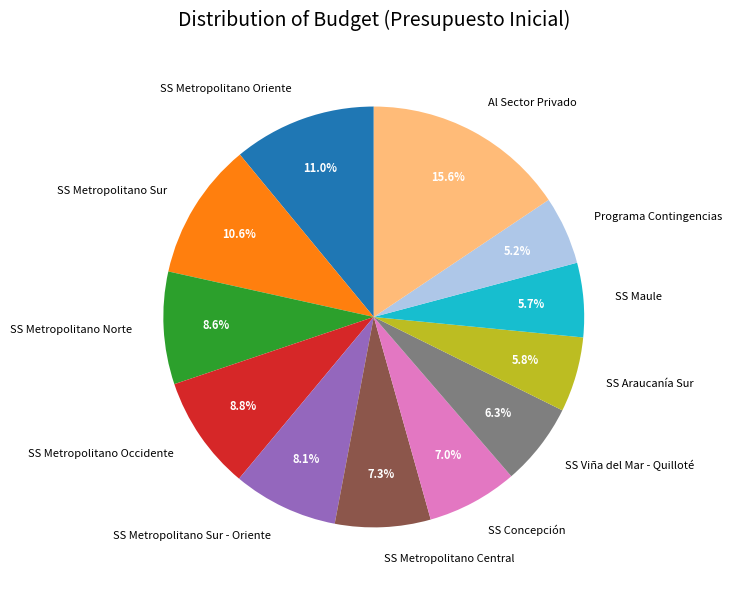

Which slice is the largest?

Al Sector Privado